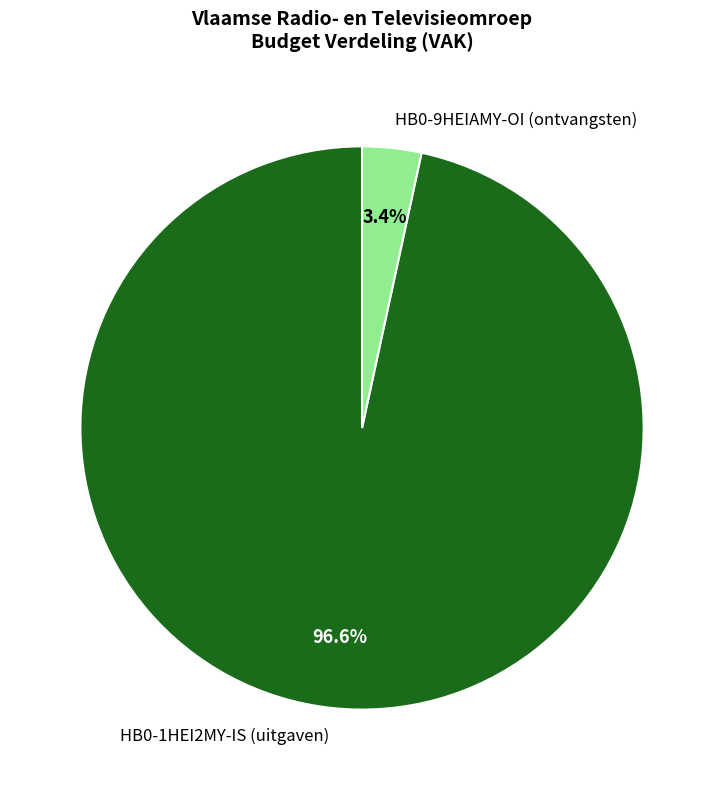

Which has a higher value, HB0-1HEI2MY-IS (uitgaven) or HB0-9HEIAMY-OI (ontvangsten)?

HB0-1HEI2MY-IS (uitgaven)